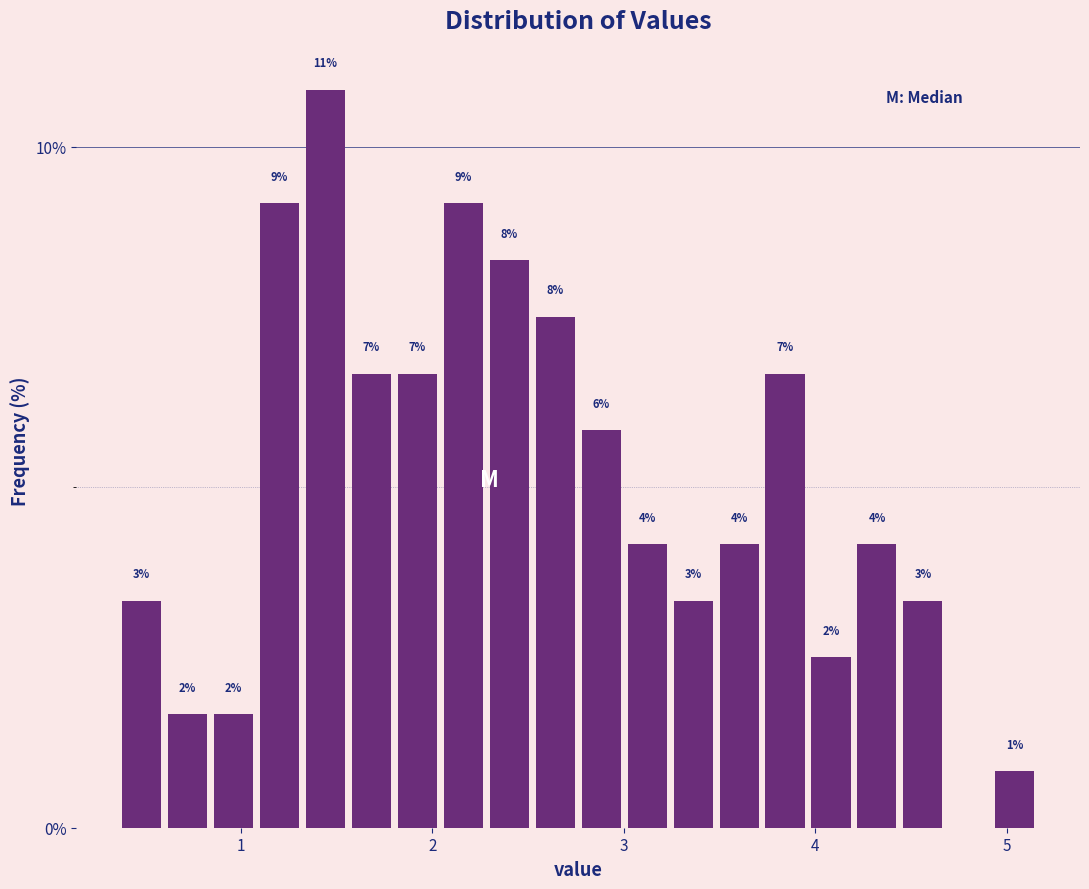

Read against the x-axis, roughly where is the centre of the tallest bar?

1.4